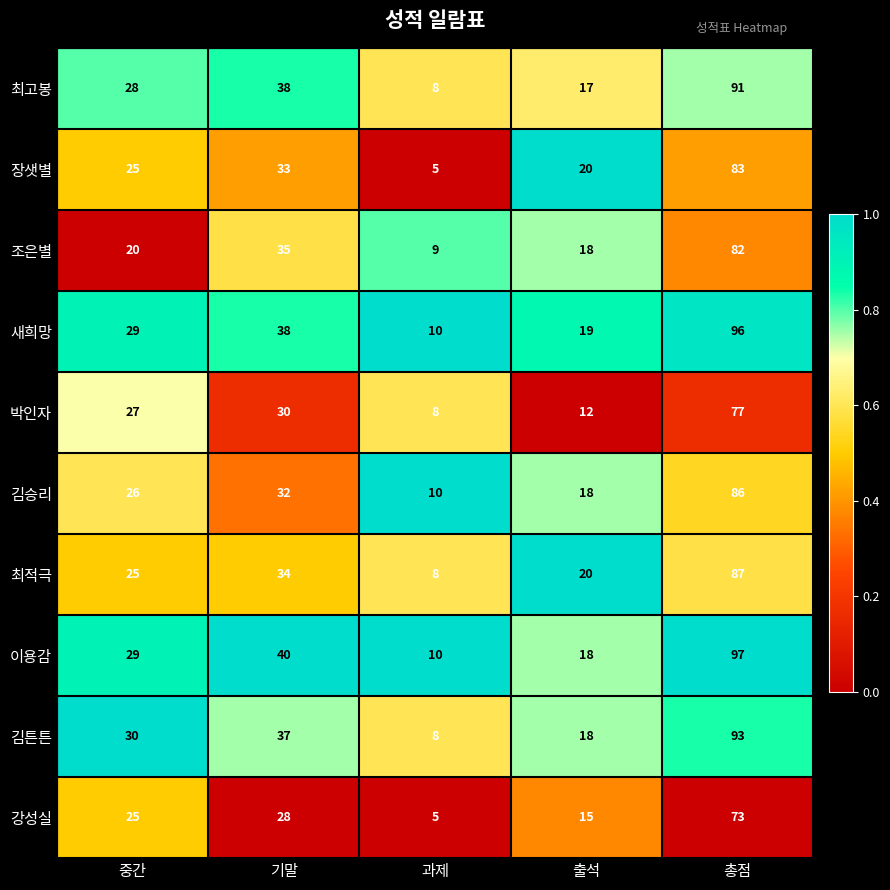

At which label is 최적극 closest to 47?

기말